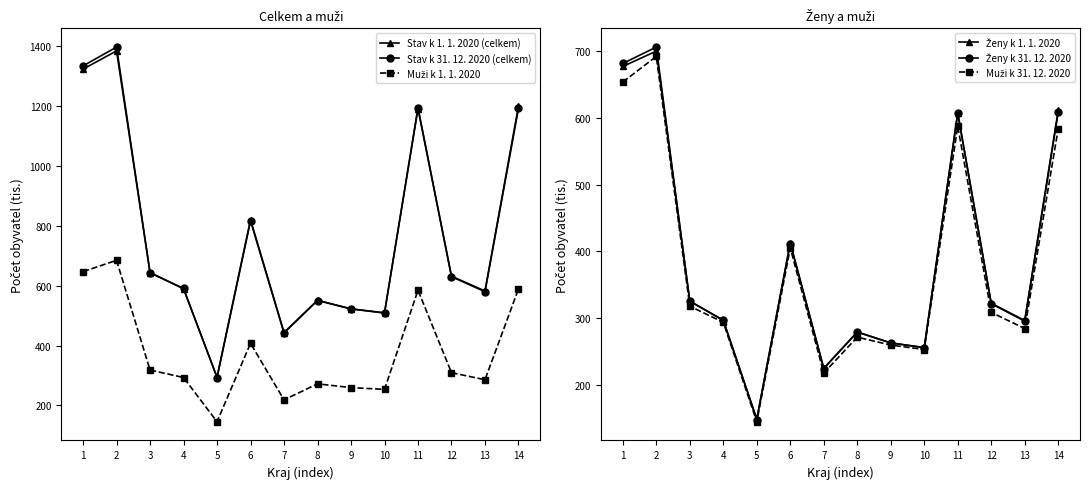

How many intersections are there between Stav k 31. 12. 2020 (celkem) and Stav k 1. 1. 2020 (celkem)?

7